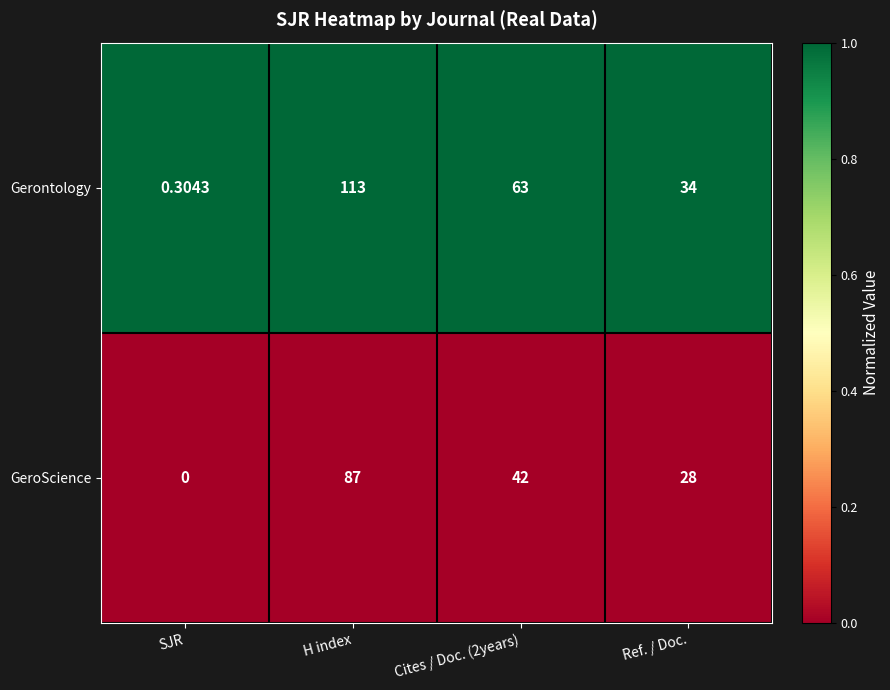

Which series has the largest total across all categories?

Gerontology